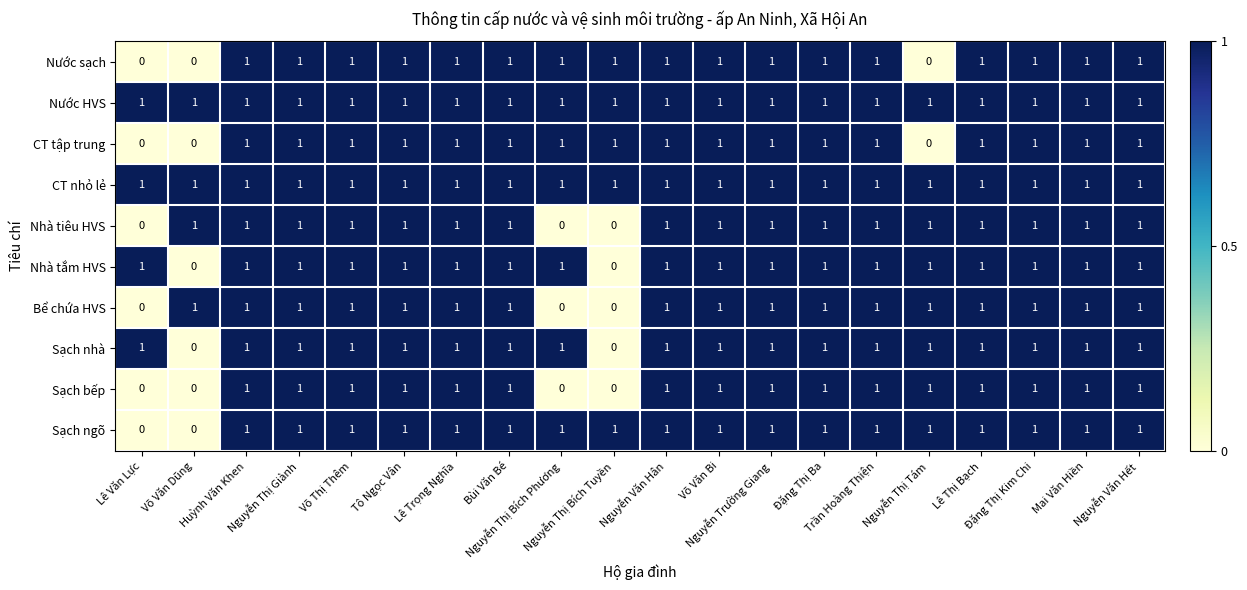

What is the sum of all Nhà tiêu HVS values?

17